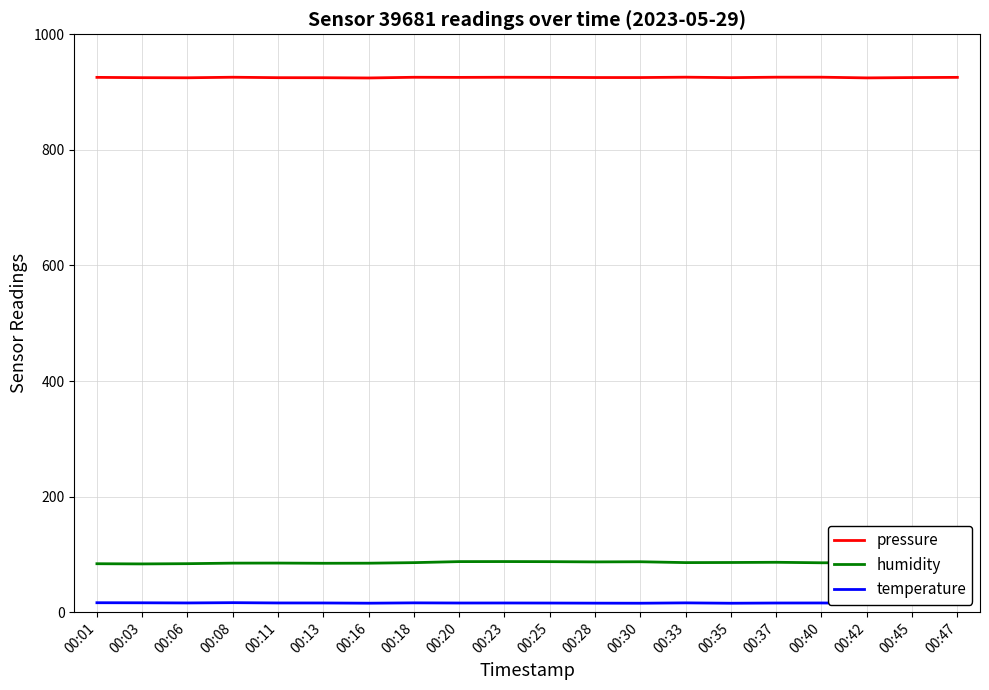

The pressure series shows 320.7 at 00:06. True or false?

False